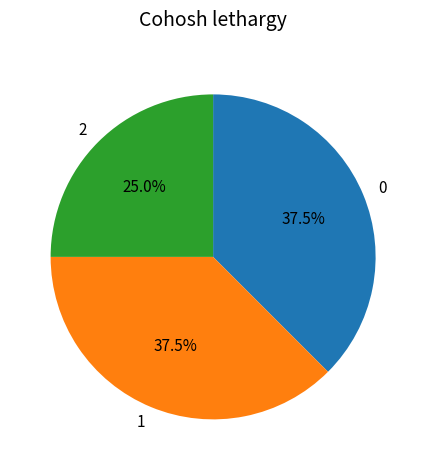

What portion of the pie excludes 1?

62.5%